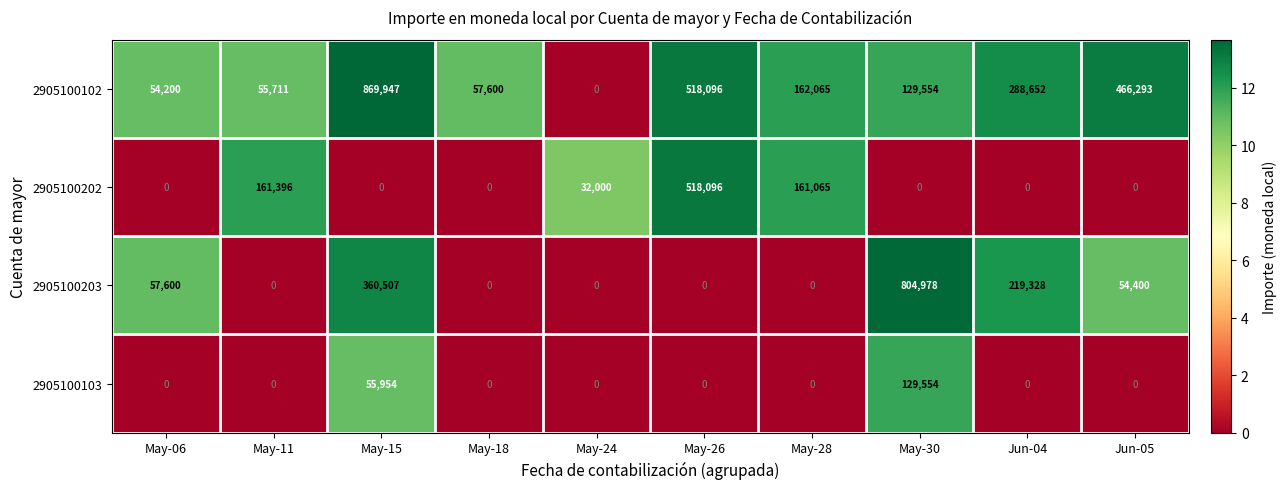

True or false: 2905100203 has a value of 360507 at May-15.

True